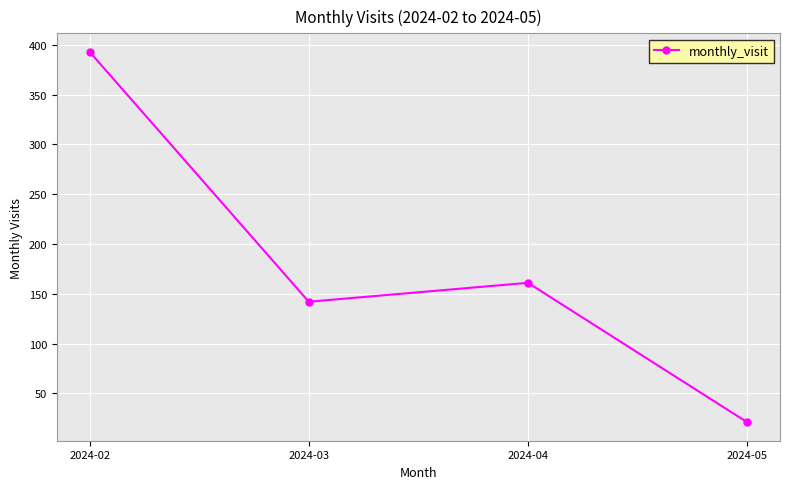

At which category does the data reach its first local valley?

2024-03